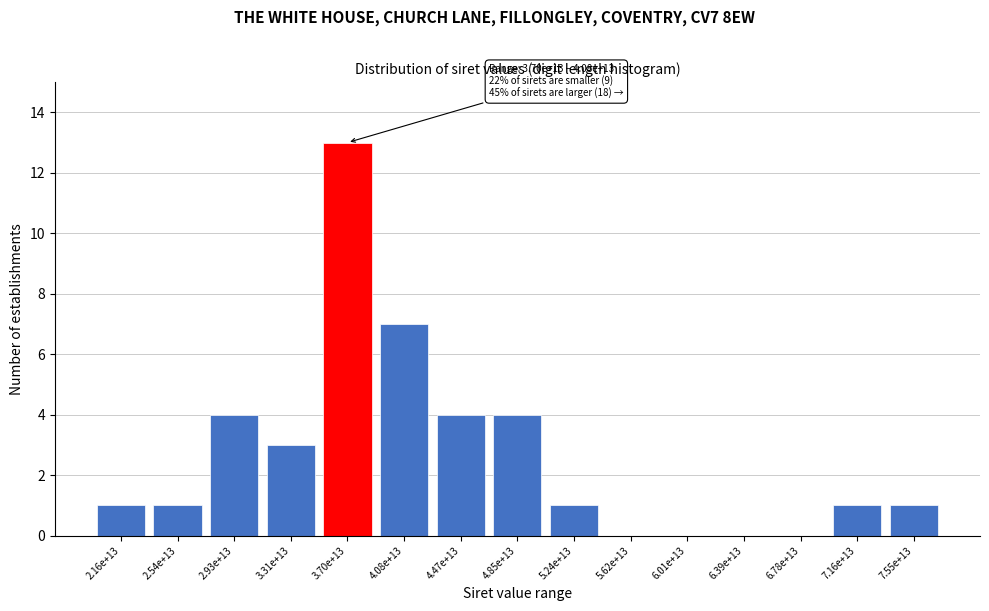

Reading left to right, what are all the values shown in this chart?

2.16e+13=1	2.54e+13=1	2.93e+13=4	3.31e+13=3	3.70e+13=13	4.08e+13=7	4.47e+13=4	4.85e+13=4	5.24e+13=1	5.62e+13=0	6.01e+13=0	6.39e+13=0	6.78e+13=0	7.16e+13=1	7.55e+13=1